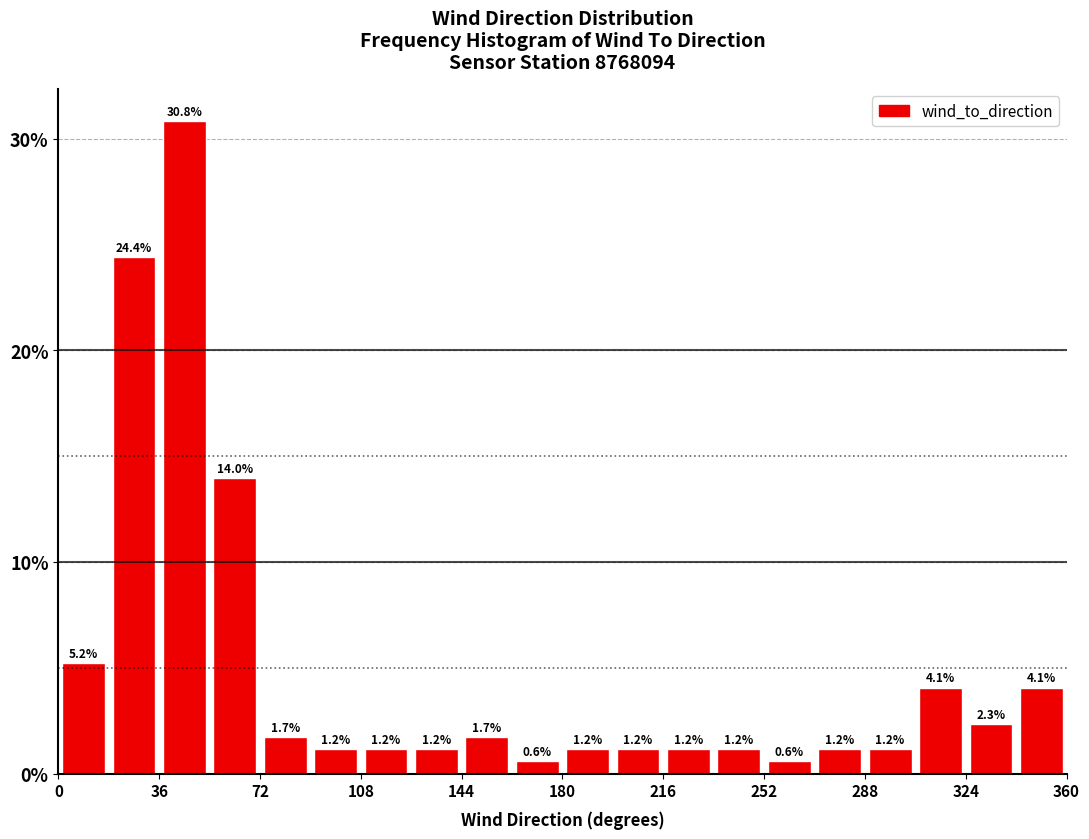

Read against the x-axis, roughly where is the centre of the tallest bar?

45